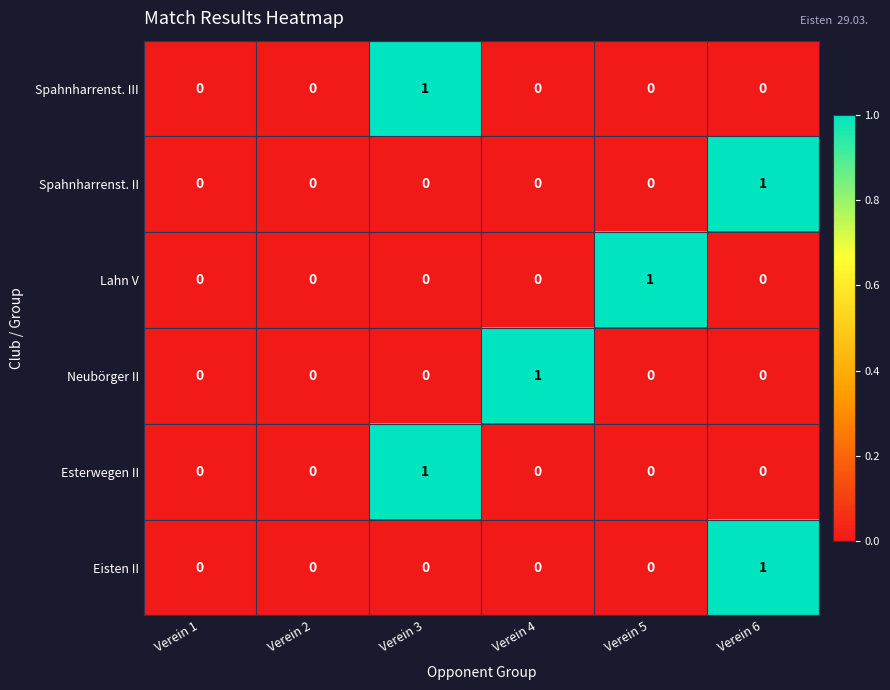

At which label does Lahn V reach its peak?

Verein 5